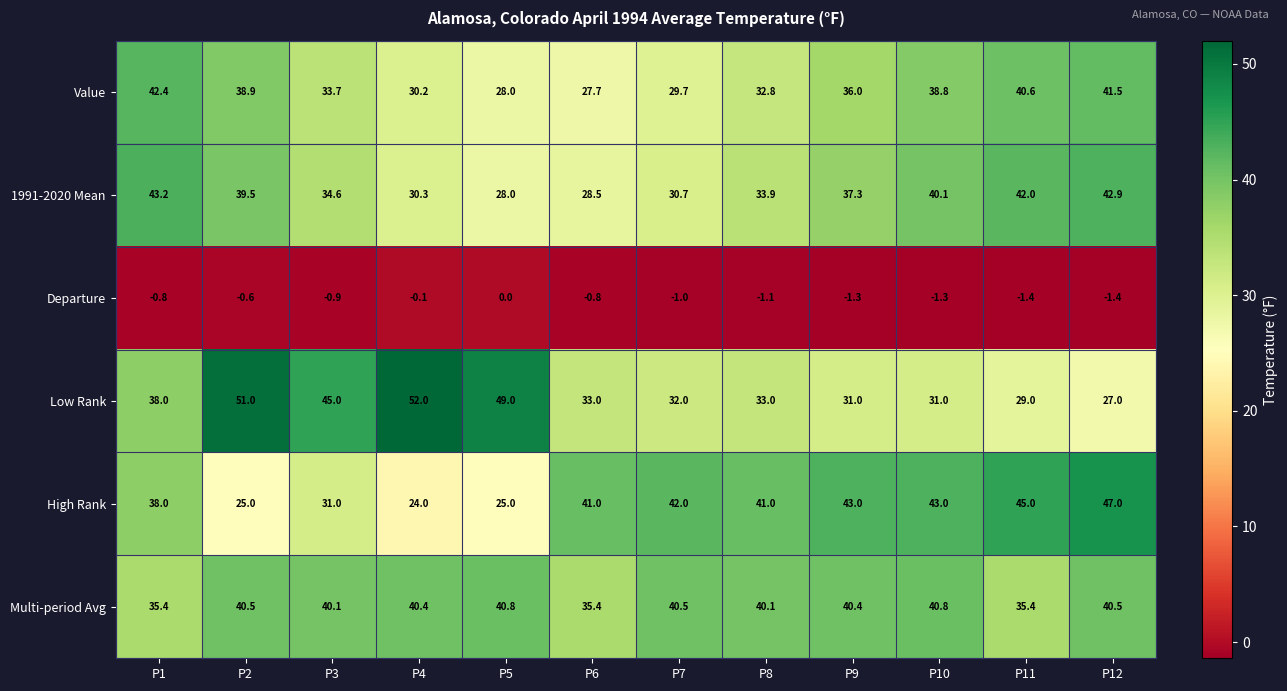

At which label is Value closest to 35?

P9